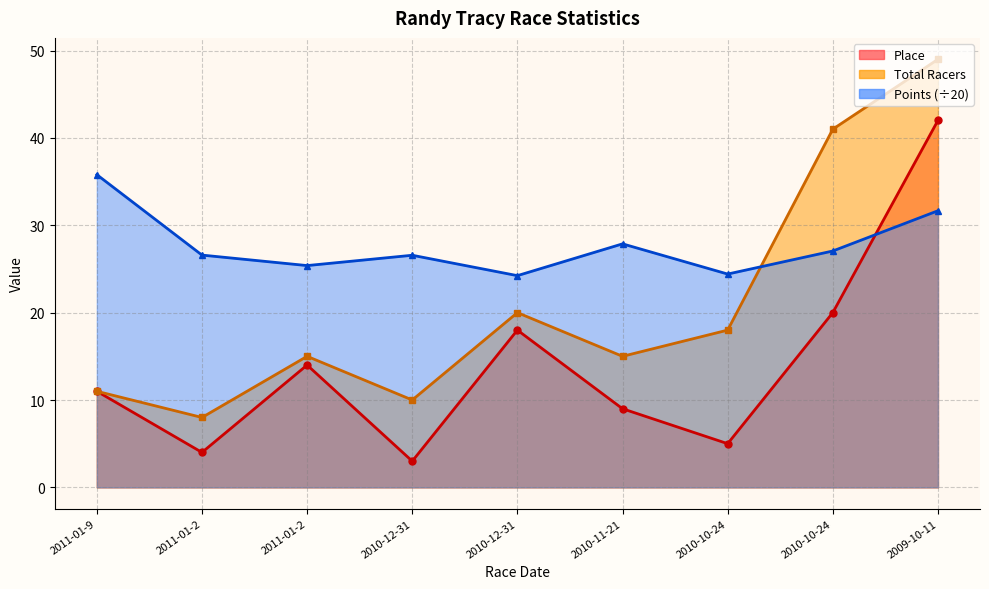

At which category is the sum across all series the highest?

2009-10-11